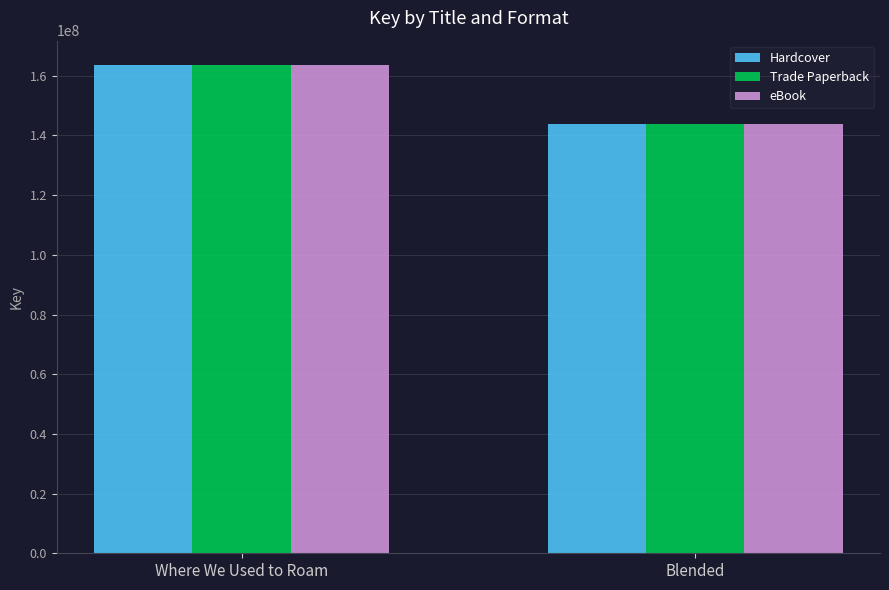

How many series are shown in this chart?

3